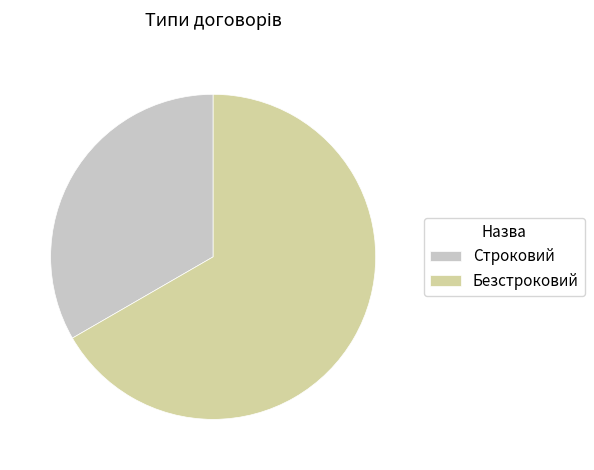

What is the majority slice?

Безстроковий